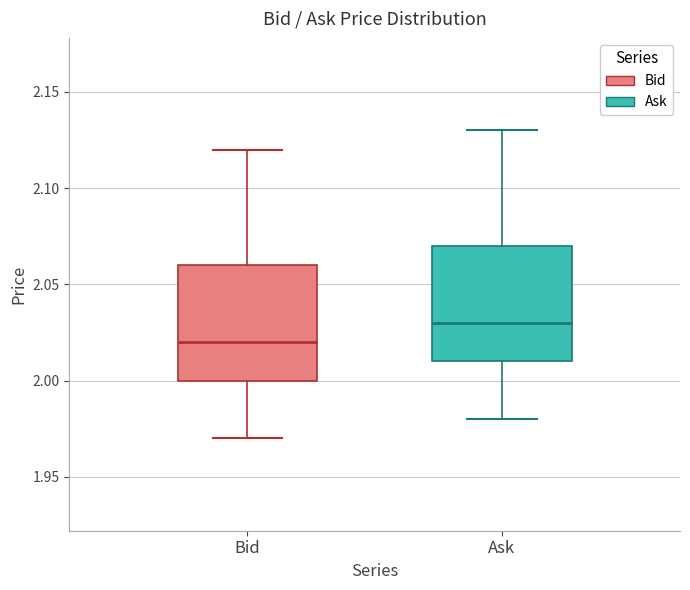

Which box's median line is the lowest?

Bid